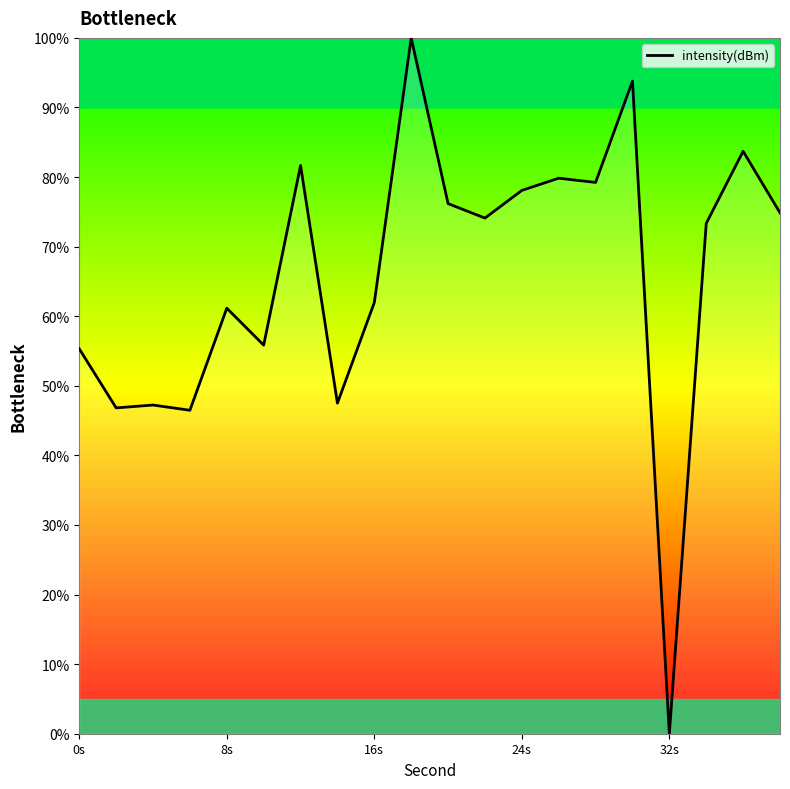

What is the maximum value shown in the chart?

100.0